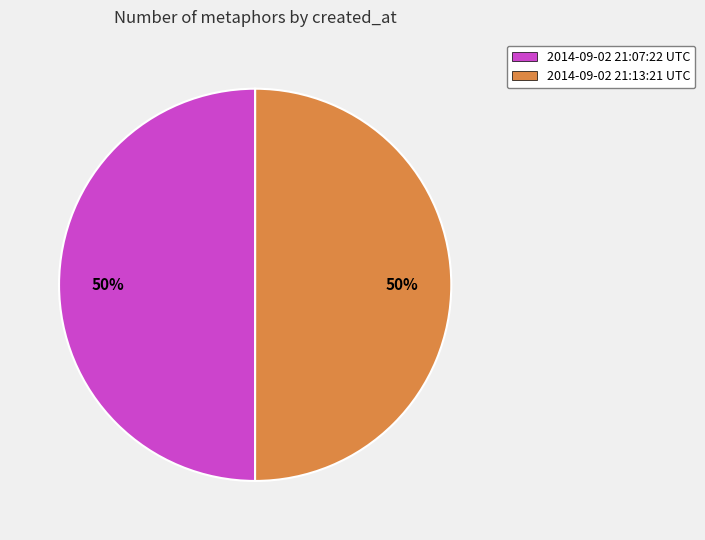

Combined, do 2014-09-02 21:13:21 UTC and 2014-09-02 21:07:22 UTC account for over 50%?

Yes